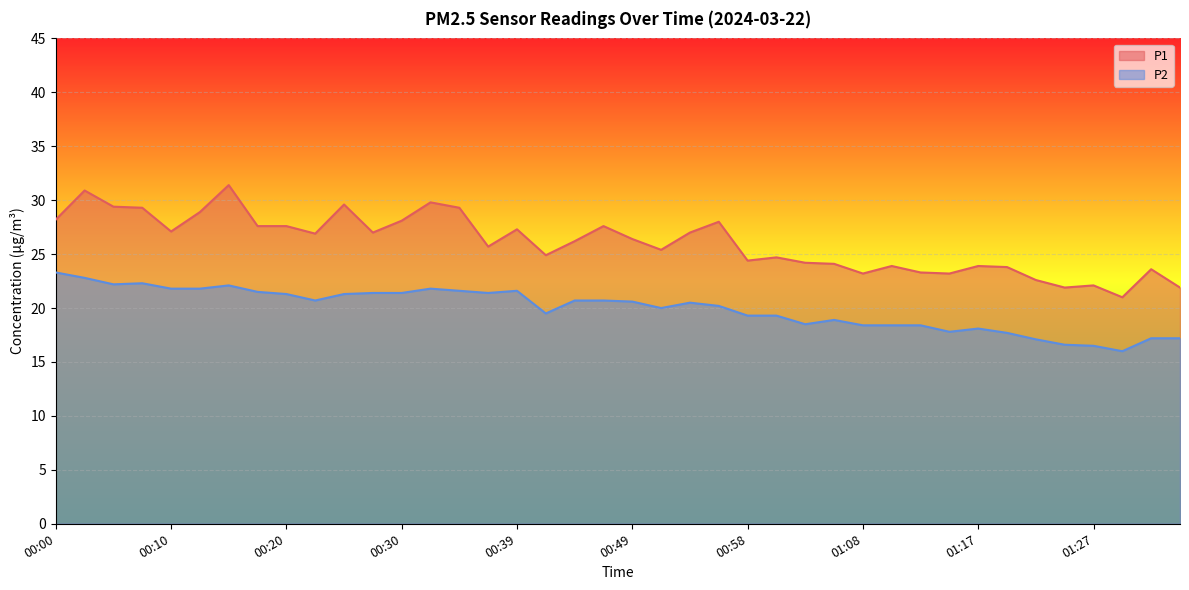

Reading left to right, list all the values displayed in this chart.

P1: 00:00=28.2	00:03=30.9	00:05=29.4	00:07=29.3	00:10=27.1	00:12=28.9	00:15=31.4	00:17=27.6	00:20=27.6	00:22=26.9	00:25=29.6	00:27=27.0	00:30=28.1	00:32=29.8	00:34=29.3	00:37=25.7	00:39=27.3	00:42=24.9	00:44=26.2	00:46=27.6	00:49=26.4	00:51=25.4	00:54=27.0	00:56=28.0	00:58=24.4	01:01=24.7	01:03=24.2	01:06=24.1	01:08=23.2	01:10=23.9	01:13=23.3	01:15=23.2	01:17=23.9	01:19=23.8	01:22=22.6	01:24=21.9	01:27=22.1	01:29=21.0	01:32=23.6	01:34=21.9
P2: 00:00=23.3	00:03=22.8	00:05=22.2	00:07=22.3	00:10=21.8	00:12=21.8	00:15=22.1	00:17=21.5	00:20=21.3	00:22=20.7	00:25=21.3	00:27=21.4	00:30=21.4	00:32=21.8	00:34=21.6	00:37=21.4	00:39=21.6	00:42=19.5	00:44=20.7	00:46=20.7	00:49=20.6	00:51=20.0	00:54=20.5	00:56=20.2	00:58=19.3	01:01=19.3	01:03=18.5	01:06=18.9	01:08=18.4	01:10=18.4	01:13=18.4	01:15=17.8	01:17=18.1	01:19=17.7	01:22=17.1	01:24=16.6	01:27=16.5	01:29=16.0	01:32=17.2	01:34=17.2